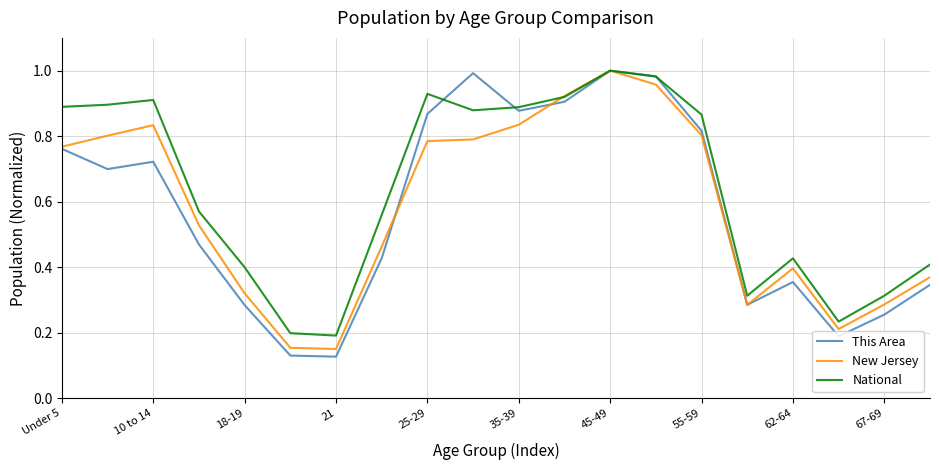

Which series has the largest total across all categories?

National